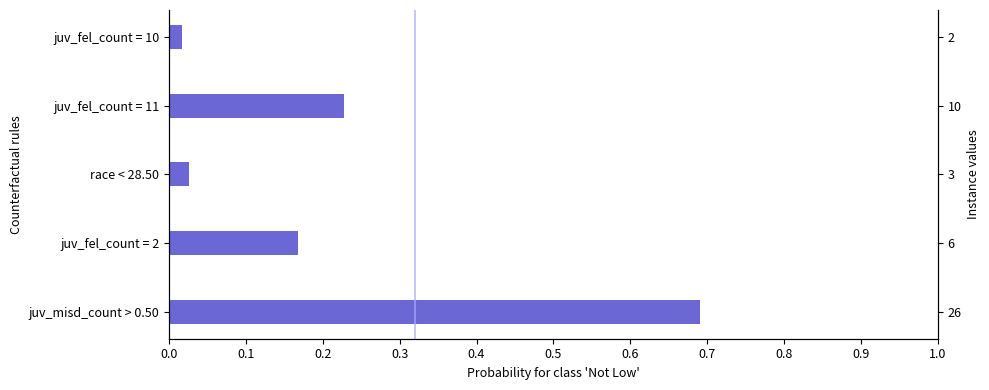

How many bars are there in total?

5